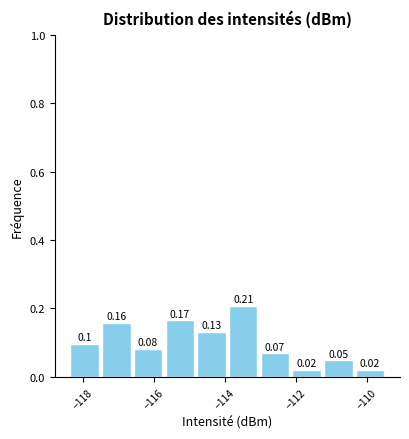

Reading left to right, transcribe this chart: for each bar, give the range it covers on the x-axis and its height. The bar edges are not printed on the chart, so give them approximately, as read against the axis.

-118.4 to -117.4: 0.10
-117.4 to -116.6: 0.16
-116.6 to -115.6: 0.08
-115.6 to -114.8: 0.17
-114.8 to -113.8: 0.13
-113.8 to -113.0: 0.21
-113.0 to -112.0: 0.07
-112.0 to -111.2: 0.02
-111.2 to -110.4: 0.05
-110.4 to -109.4: 0.02